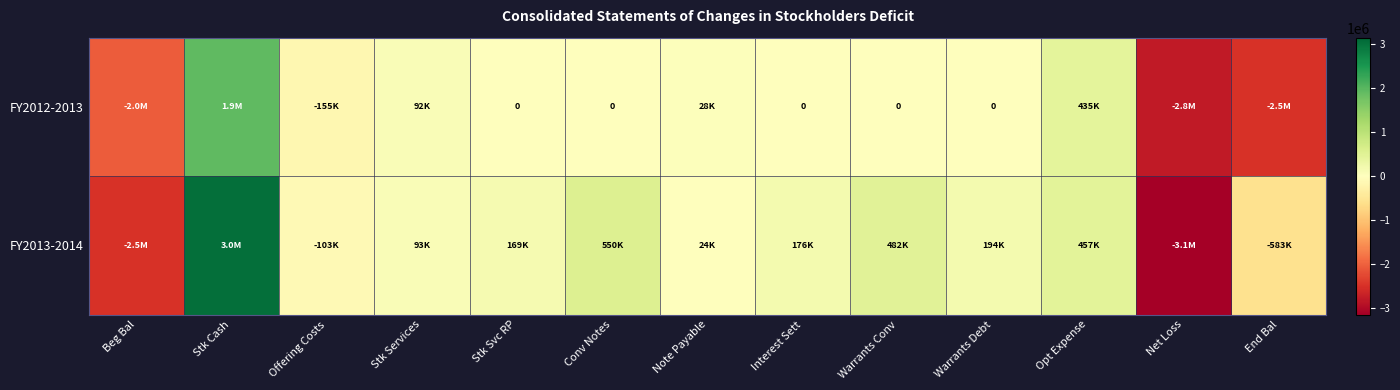

What is the maximum value for FY2013-2014?

3028010